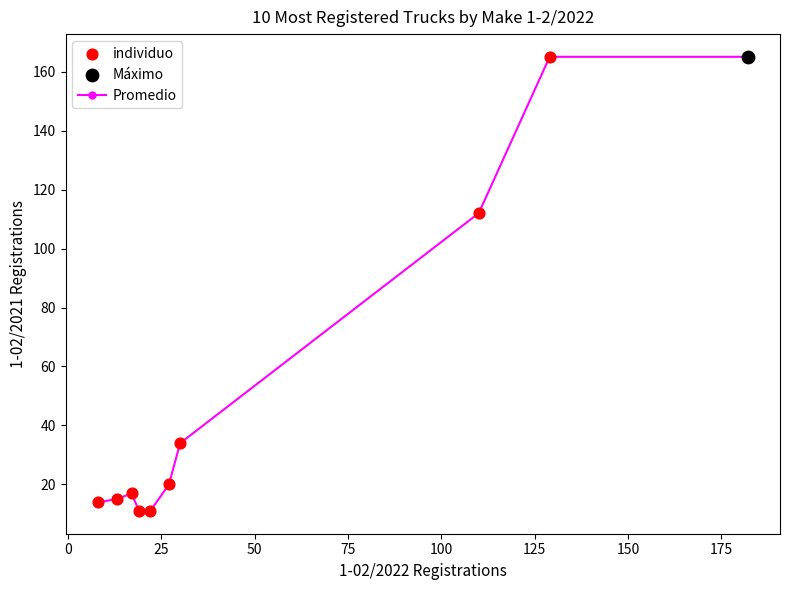

What is the maximum value shown in the chart?

165